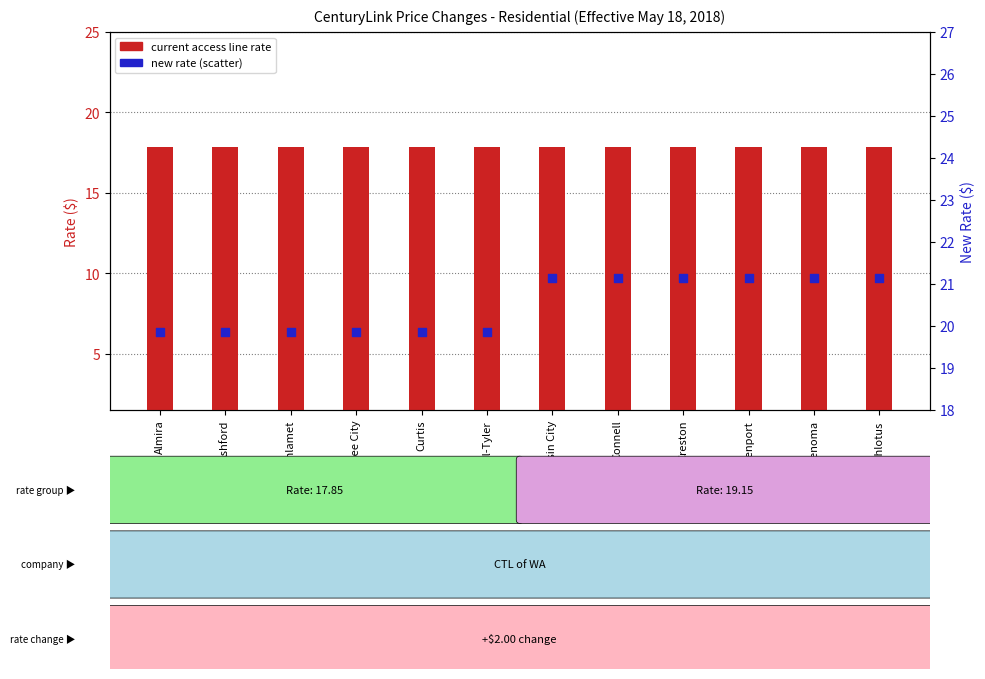

Which series has the largest total across all categories?

new rate